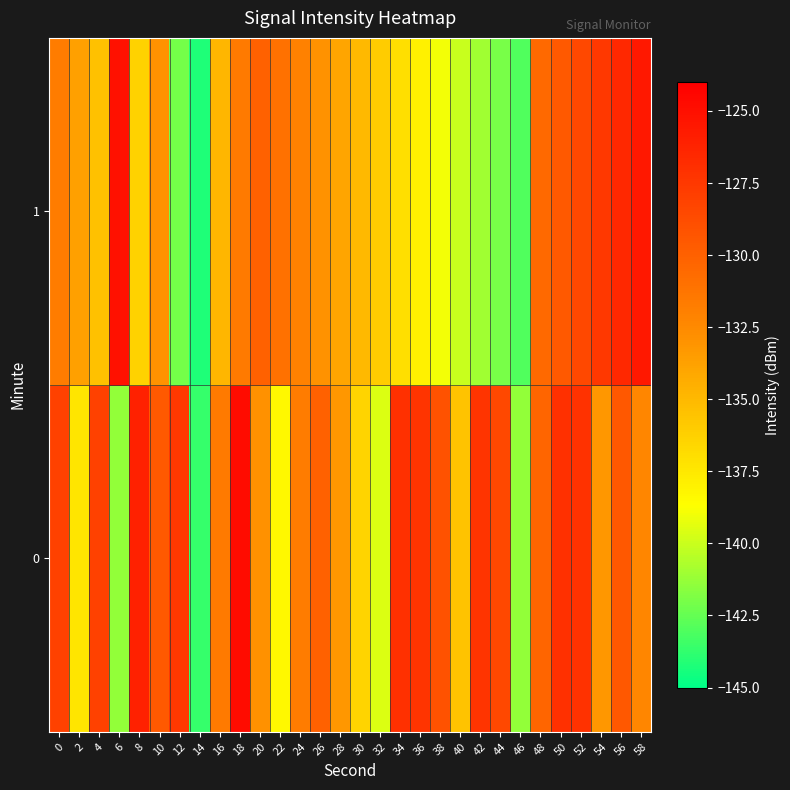

Which series has the largest range (max minus min)?

1